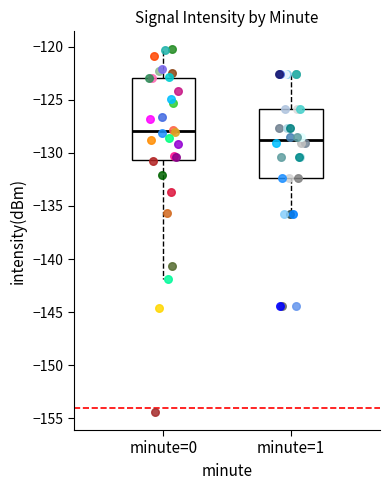

Which box's median line is the highest?

minute=0